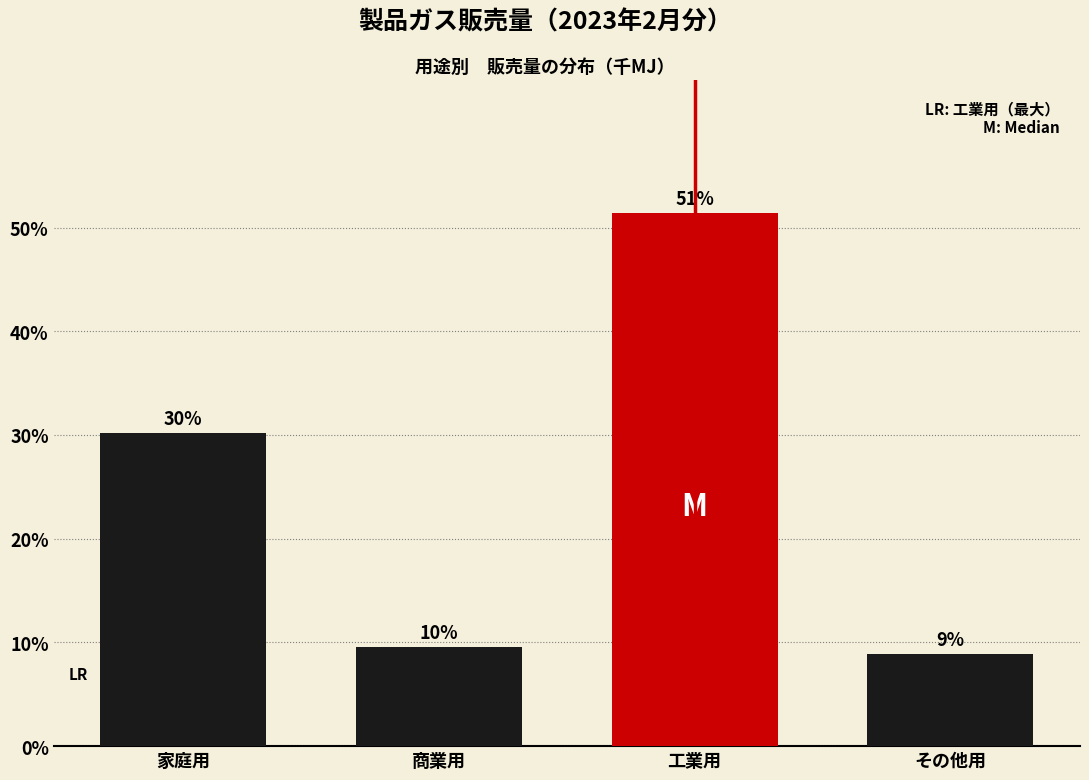

Are the bars horizontal?

No